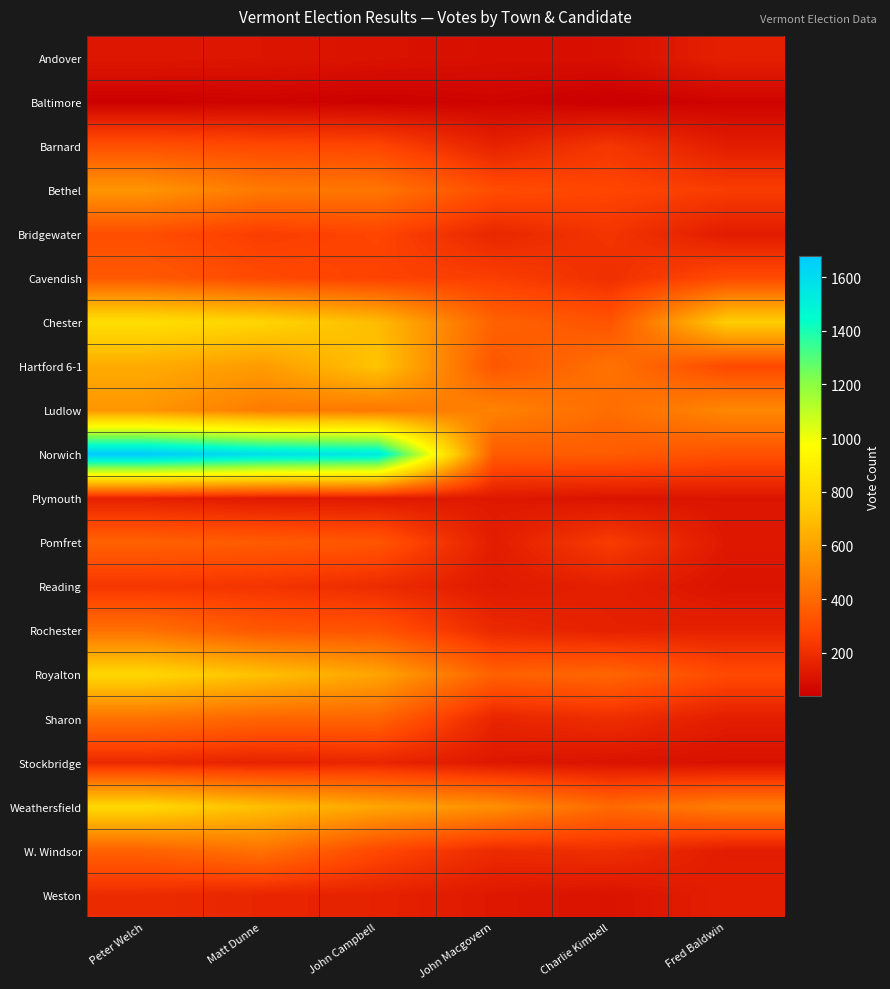

Rank the series by their maximum value, from highest to lowest.

Norwich, Chester, Weathersfield, Royalton, Hartford 6-1, Bethel, Ludlow, W. Windsor, Sharon, Rochester, Pomfret, Cavendish, Barnard, Bridgewater, Reading, Weston, Stockbridge, Plymouth, Andover, Baltimore